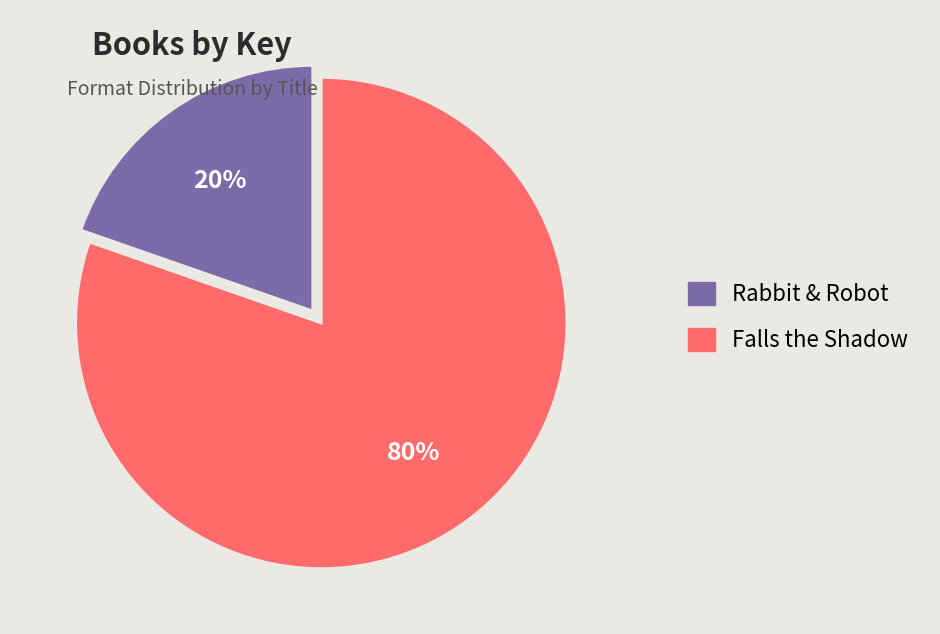

To the nearest percent, what portion does Rabbit & Robot represent?

20%